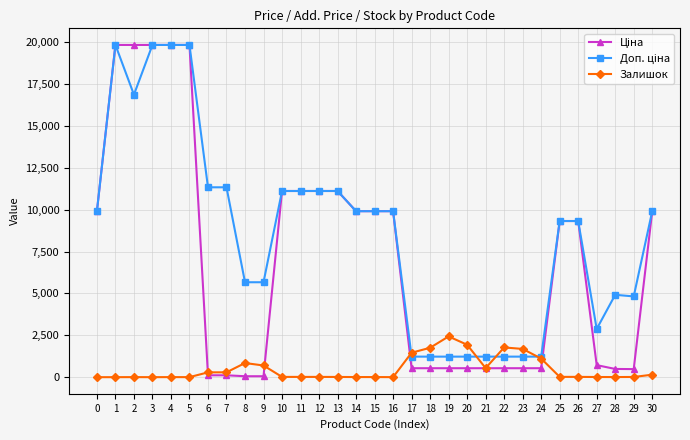

Is this an area chart (filled region under the line)?

No